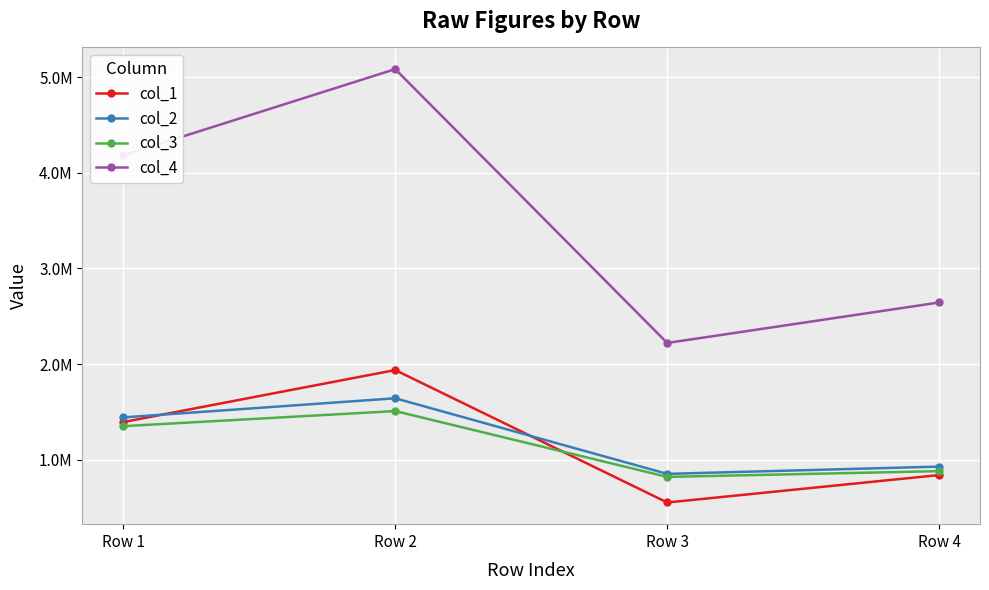

What is the difference between the maximum and minimum values in the col_1 series?

1385884